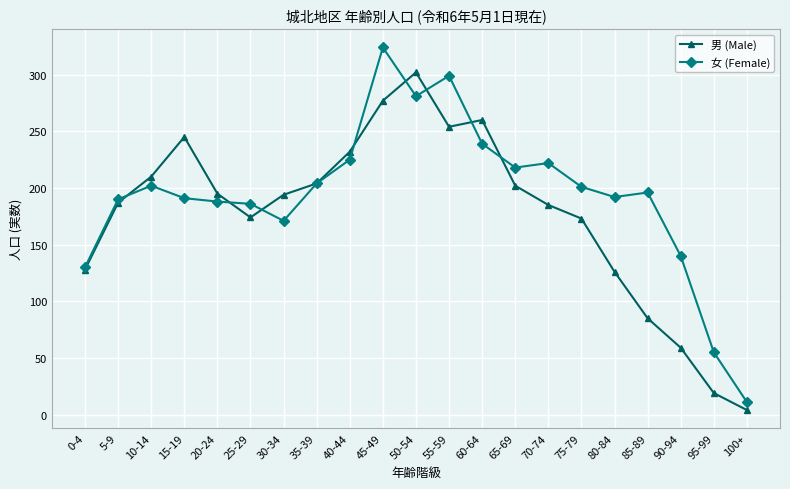

What is the approximate value of 女 (Female) at 45-49, to the nearest 5?

325